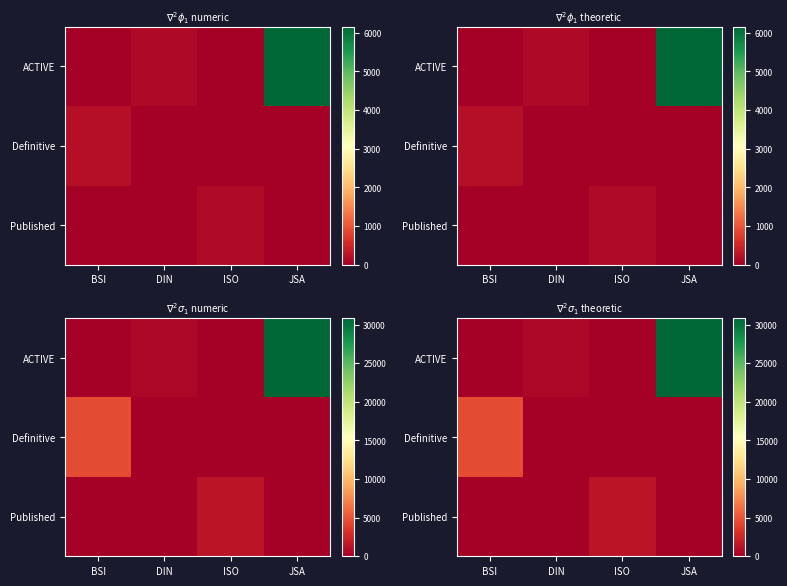

Is the value of Definitive at BSI greater than the value of Published at ISO?

Yes